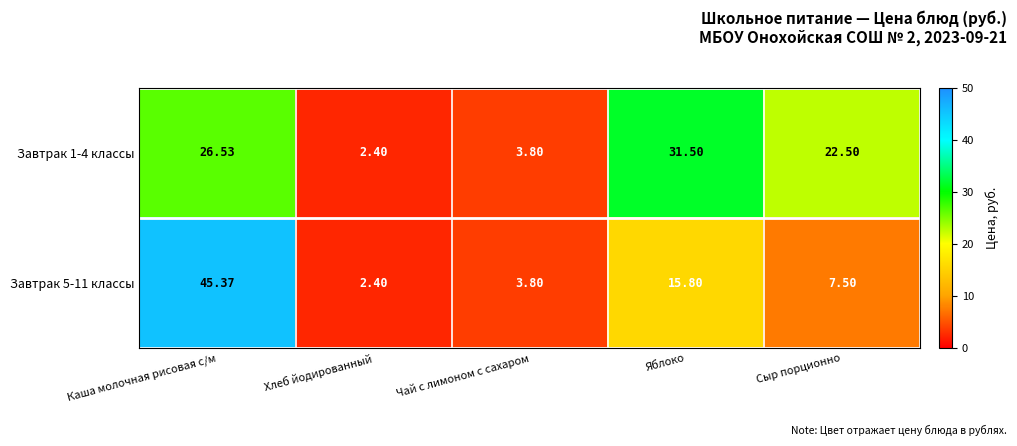

At Каша молочная рисовая с/м, list the series in order from largest to smallest.

Завтрак 5-11 классы, Завтрак 1-4 классы